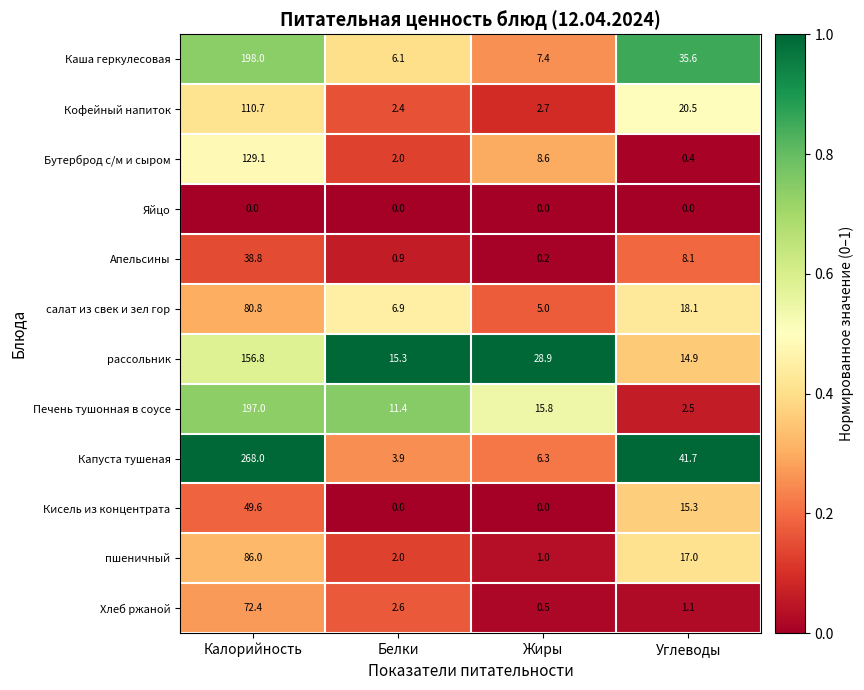

What is the difference between the highest and lowest values at Углеводы?

41.7